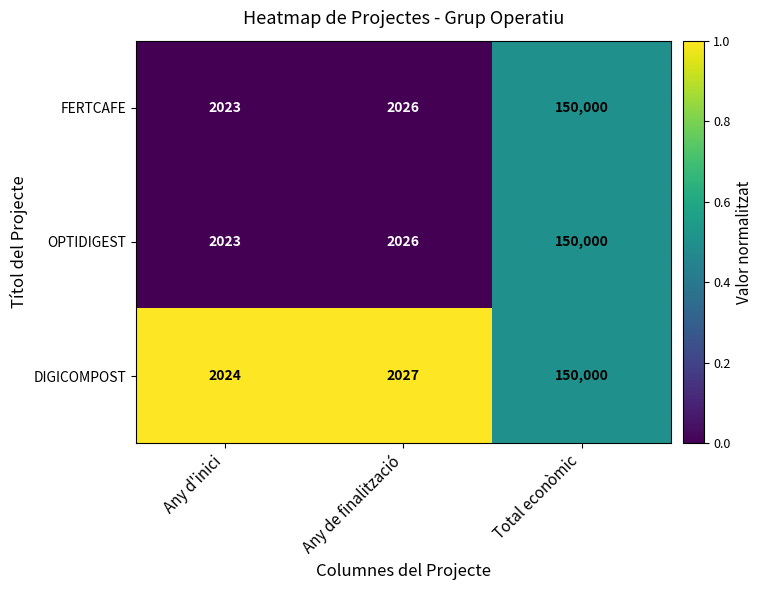

Which series has the largest total across all categories?

DIGICOMPOST